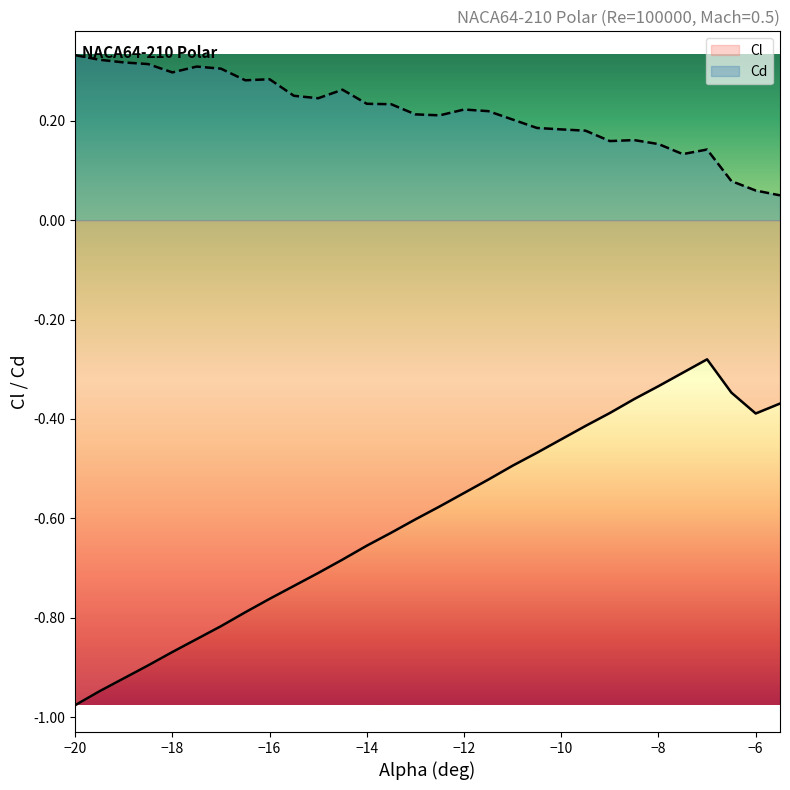

The value of Cd at −6 is 0.0. True or false?

False